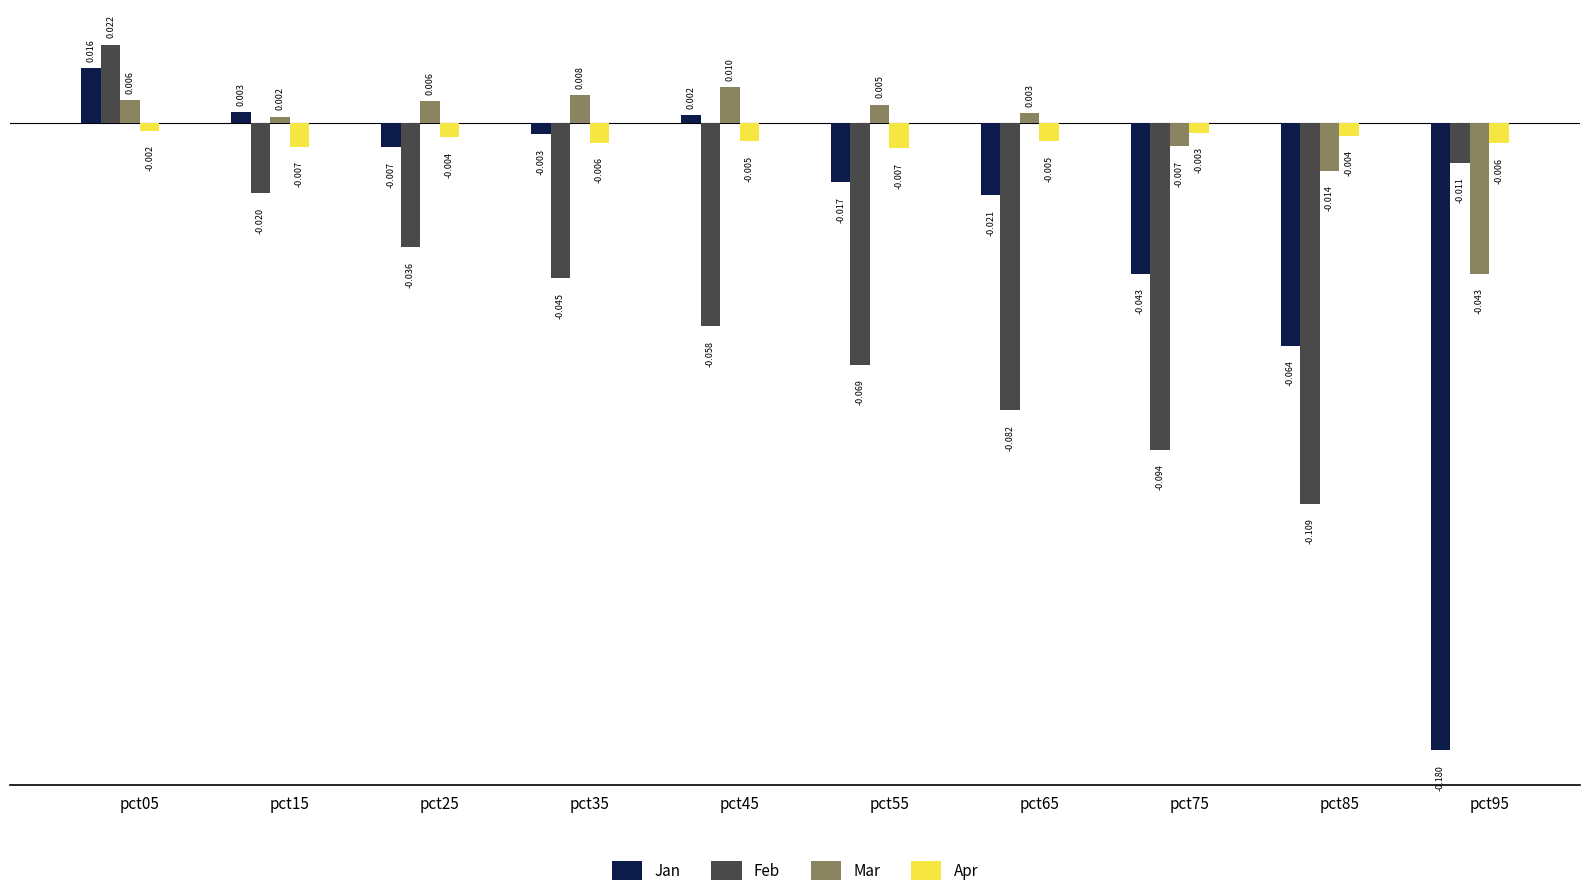

List the series in order of their peak value, highest first.

Feb, Jan, Mar, Apr